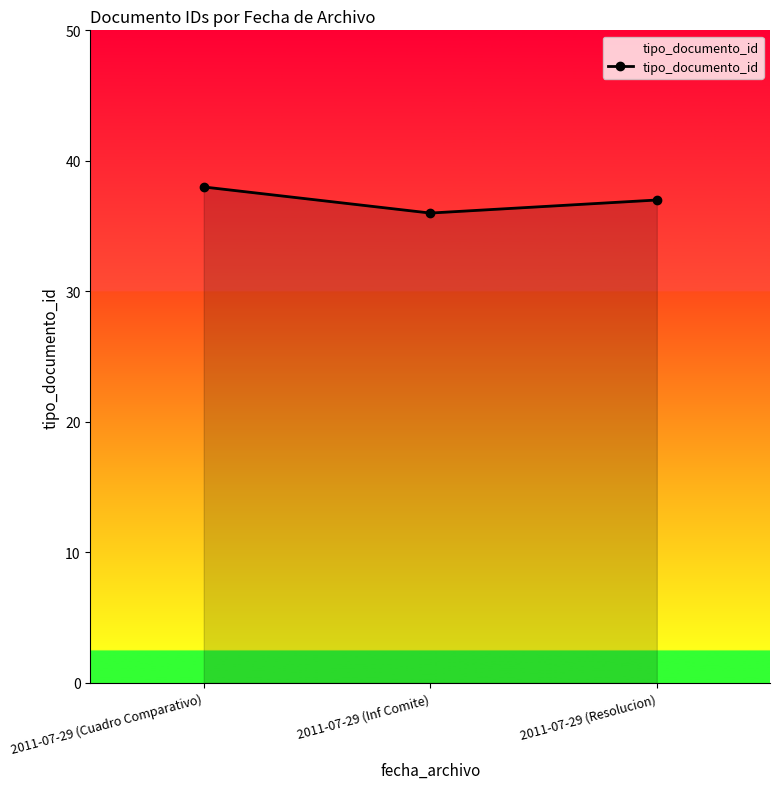

What value does the data have at 2011-07-29 (Inf Comite)?

36